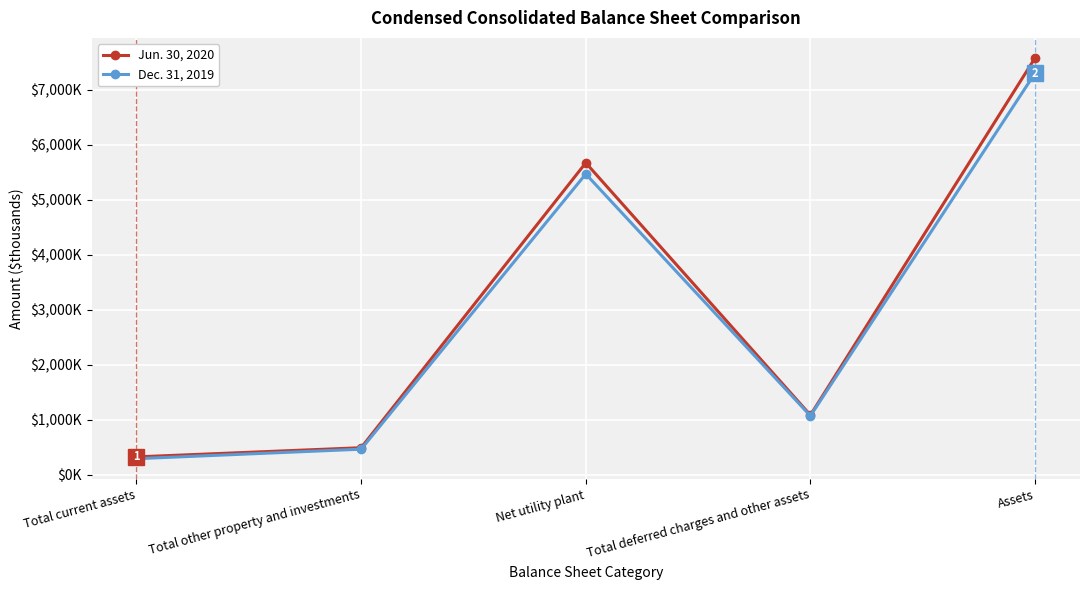

What is the value of the Dec. 31, 2019 point at the 3rd from the left?

5466009